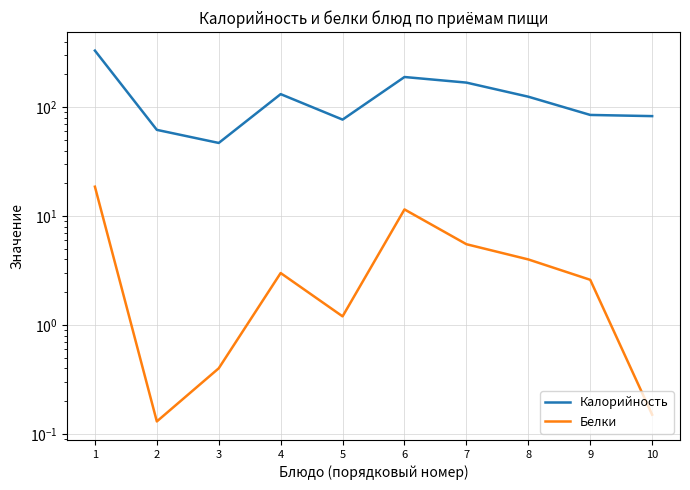

Rank the series by their average value, from highest to lowest.

Калорийность, Белки